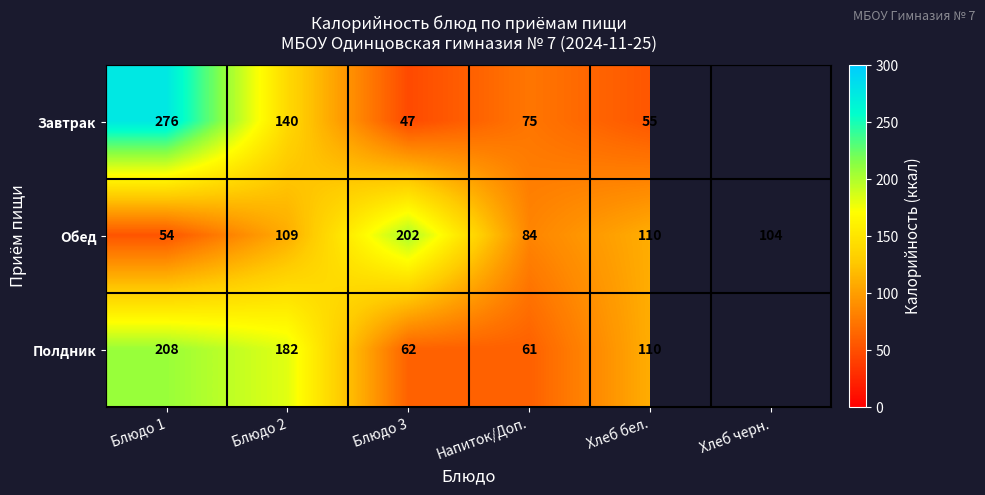

Which series changed the most between Напиток/Доп. and Хлеб бел.?

Полдник